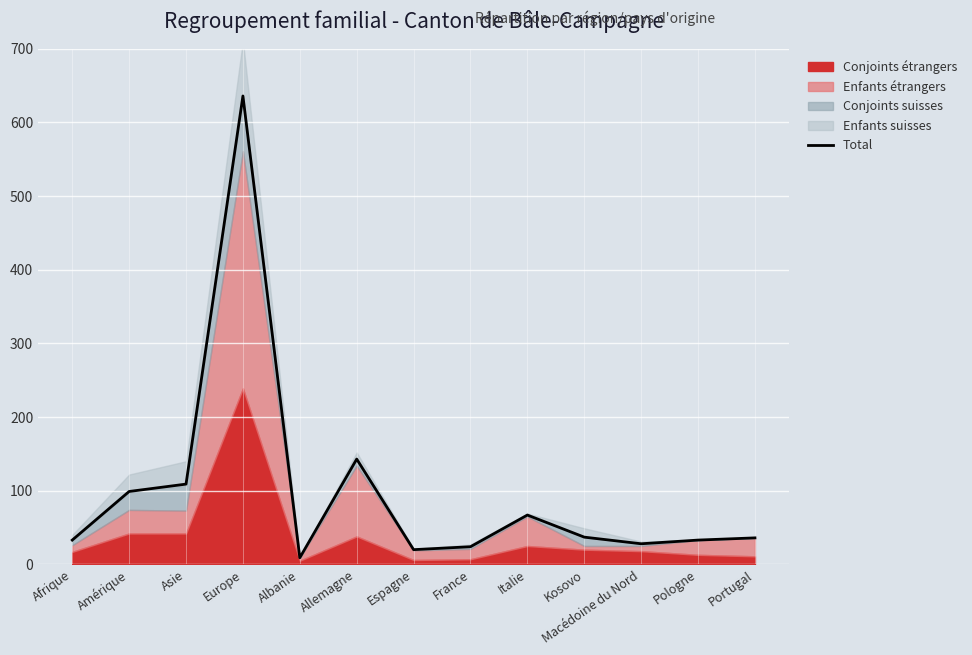

True or false: Total has a value of 67 at Italie.

True